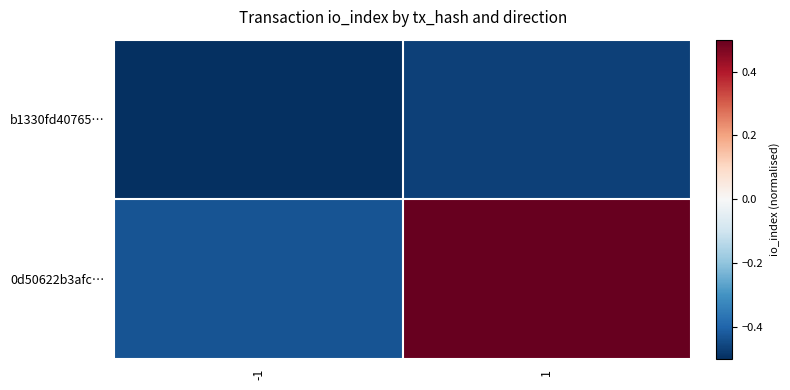

Which series has the largest range (max minus min)?

0d50622b3afc…